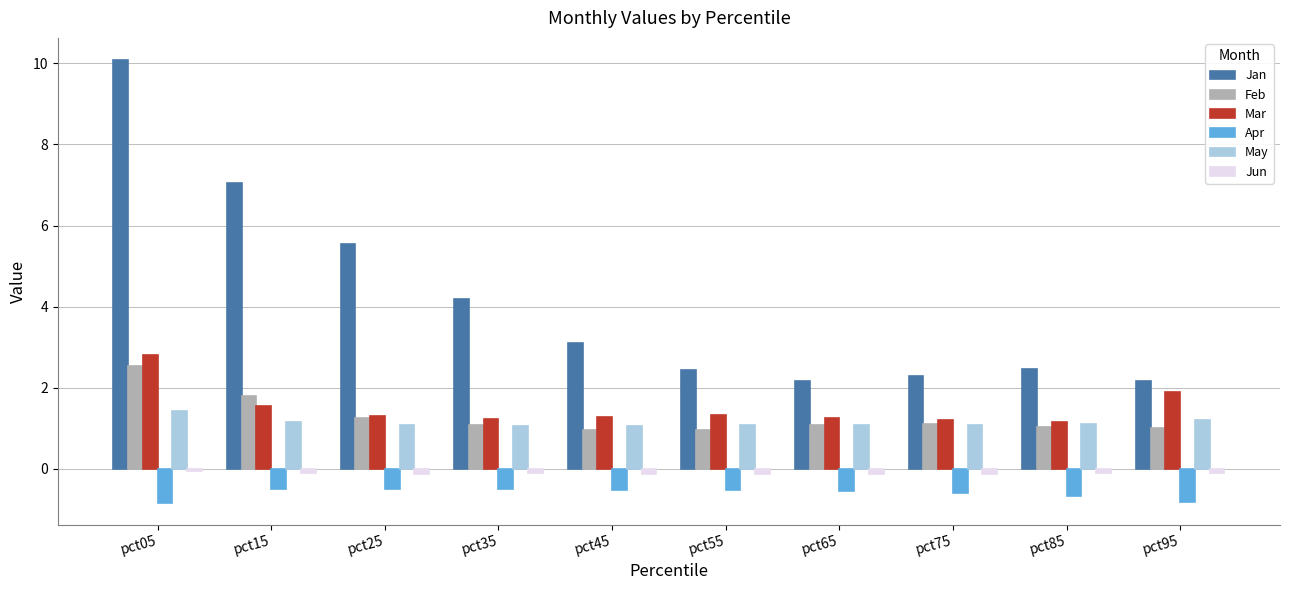

Are the bars horizontal?

No